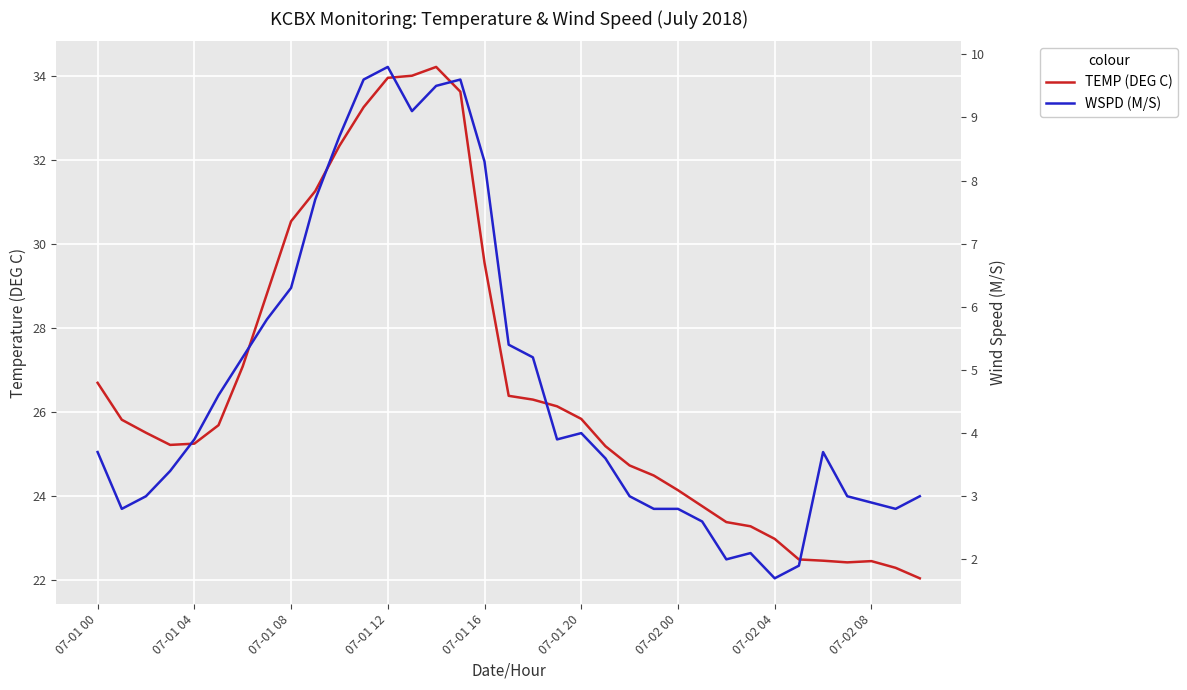

What is the difference between the maximum and minimum values in the TEMP (DEG C) series?

12.2